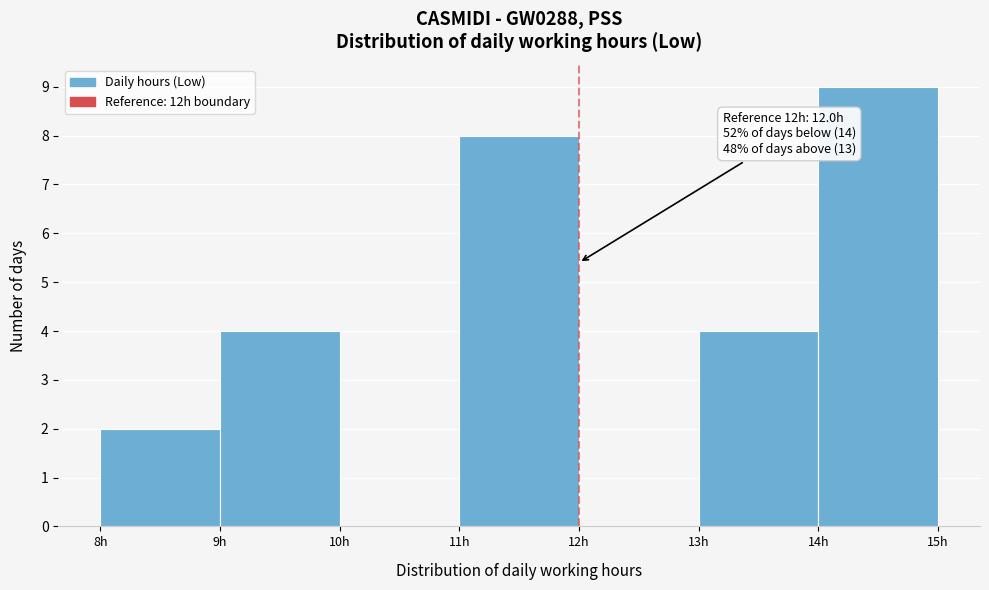

Over which range of the x-axis is the bar tallest?

14 to 15